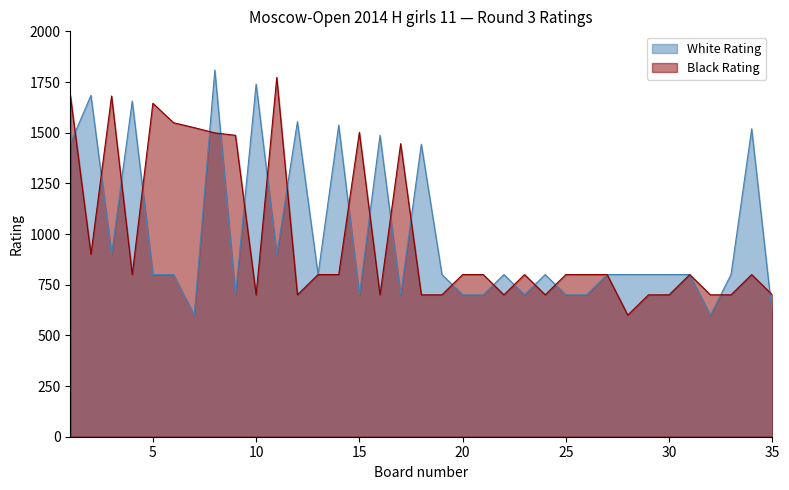

Which has a higher value, 7 or 6?

6